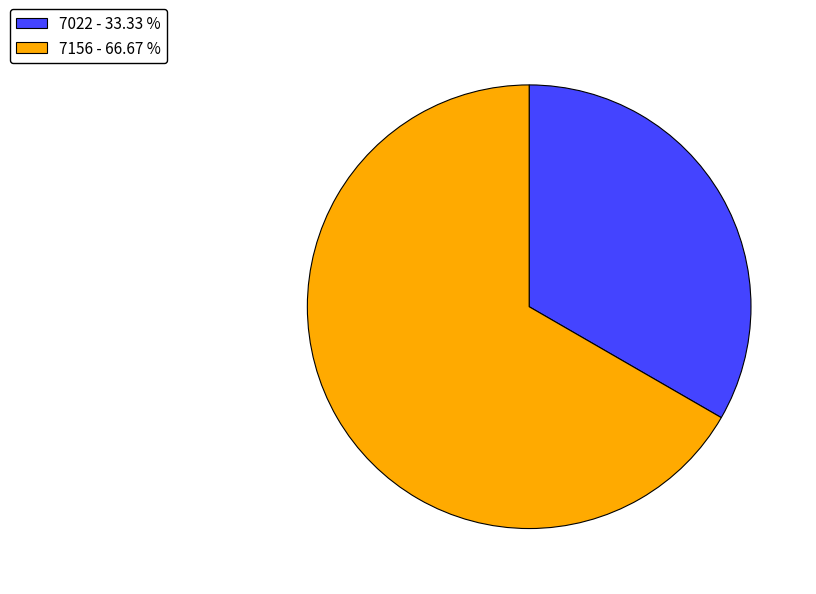

How many segments does this pie chart have?

2